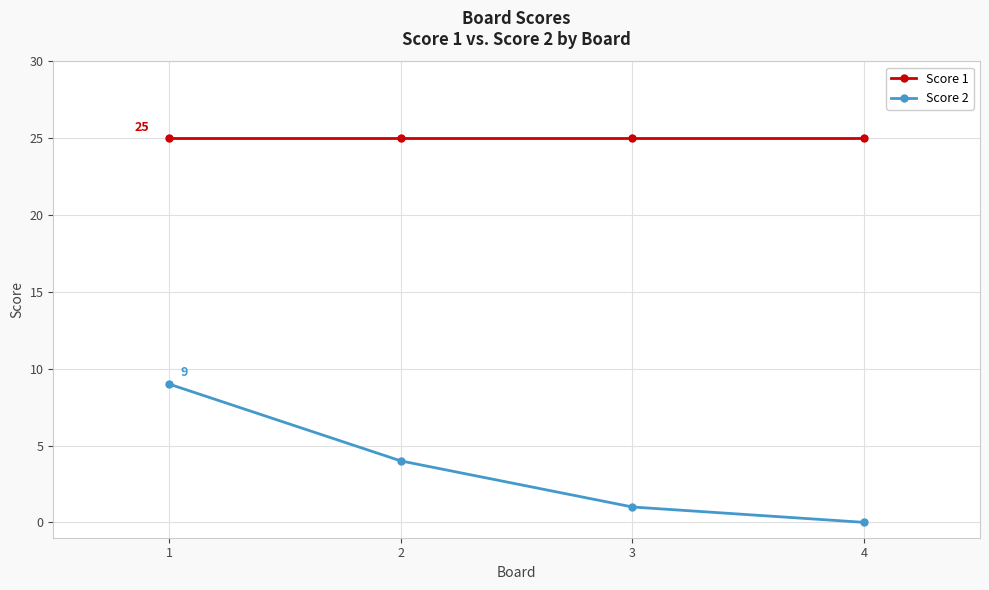

Is this an area chart (filled region under the line)?

No